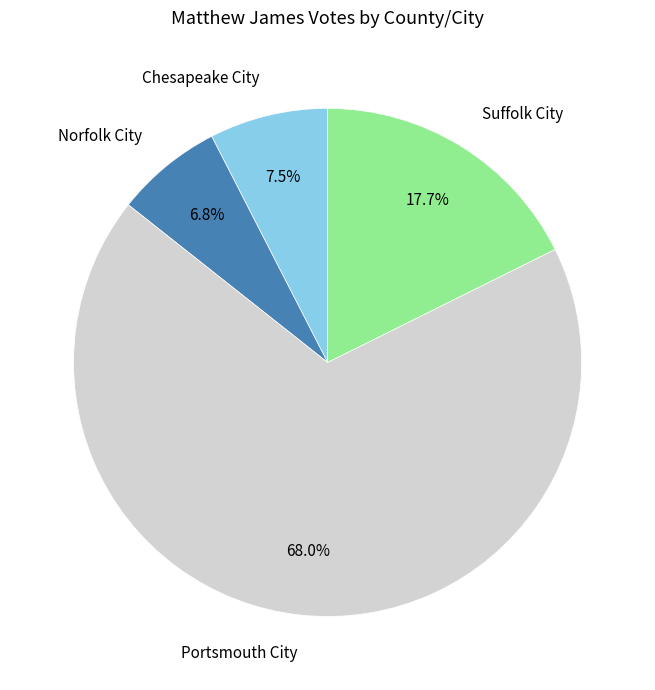

Is there any slice that represents more than half of the pie?

Yes